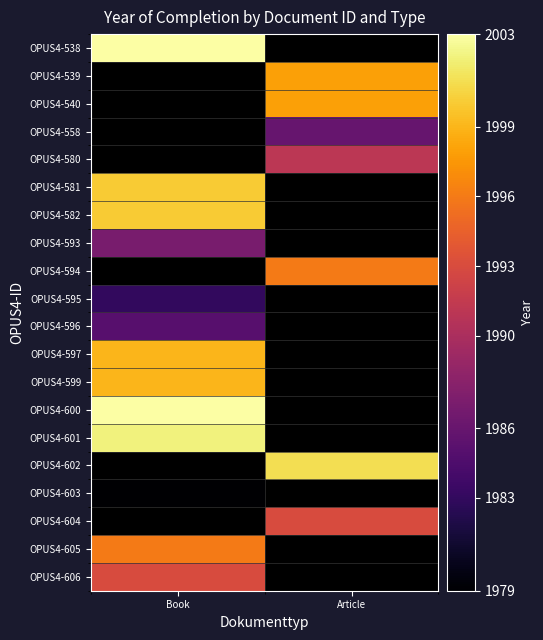

Where is OPUS4-595 nearest to the value 1983?

Book